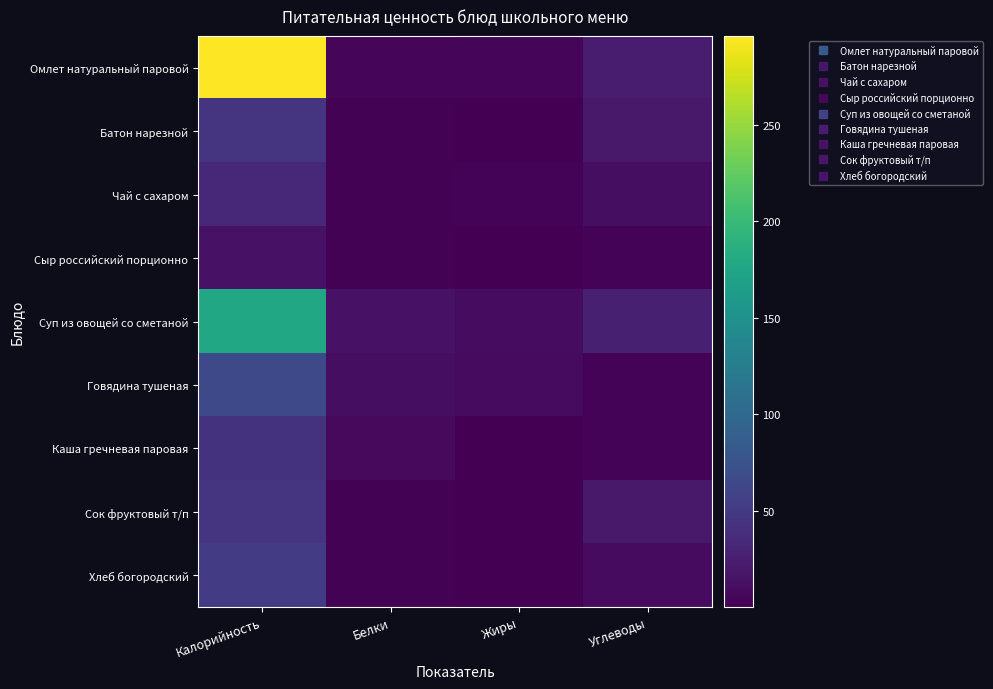

At how many categories does at least one series exceed 185?

1